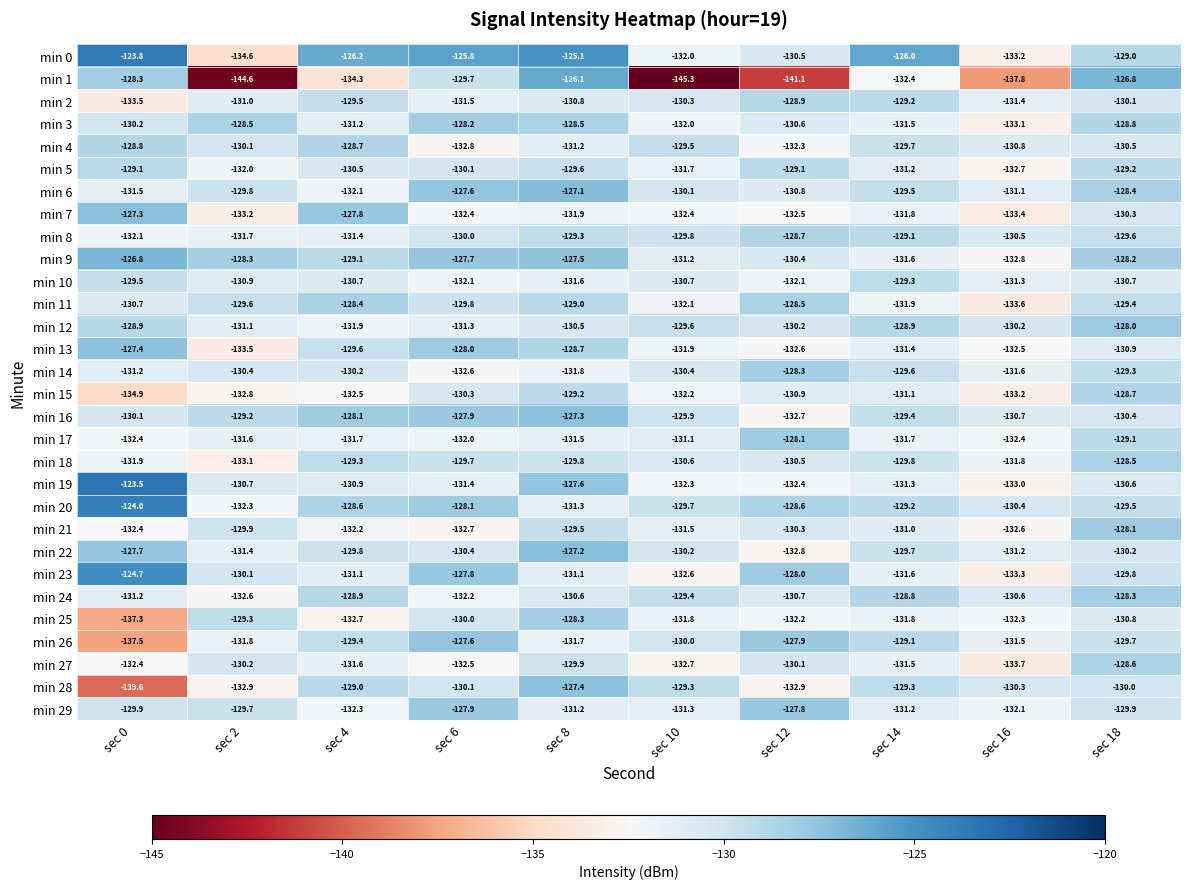

What is the minimum value shown in the chart?

-145.3